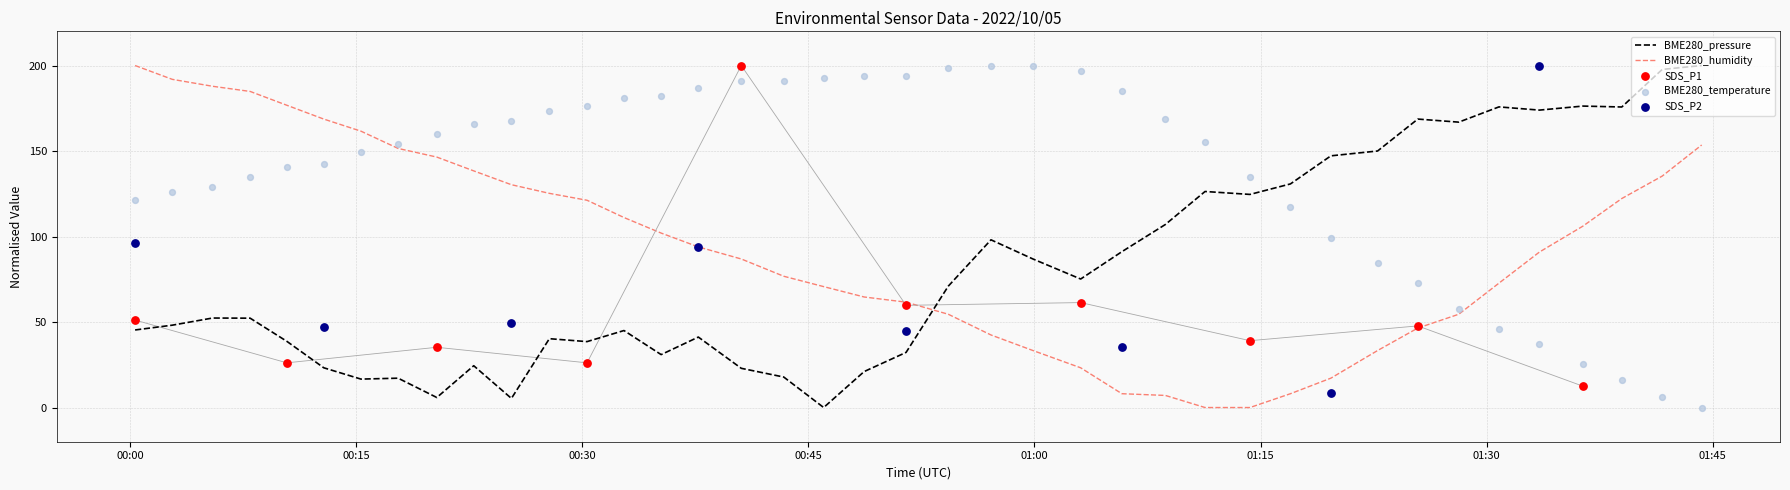

At how many categories does at least one series exceed 110?

40